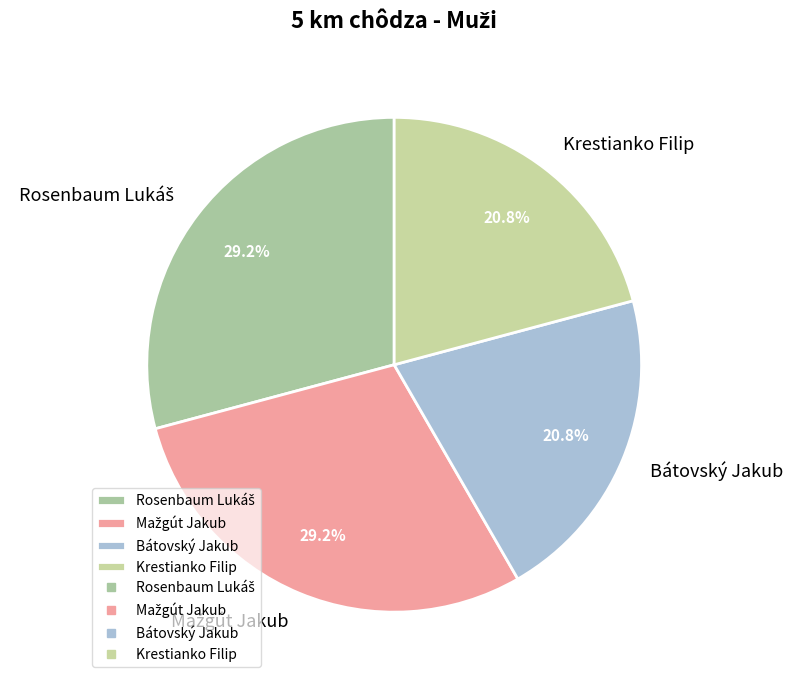

Combined, do Krestianko Filip and Bátovský Jakub account for over 50%?

No